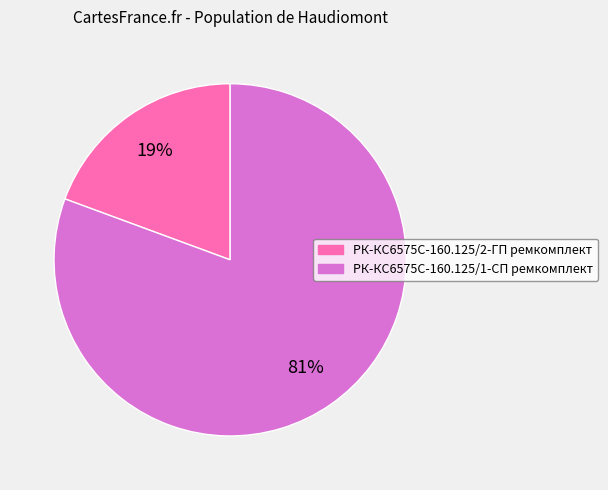

Is РК-КС6575С-160.125/1-СП ремкомплект the majority of the pie?

Yes